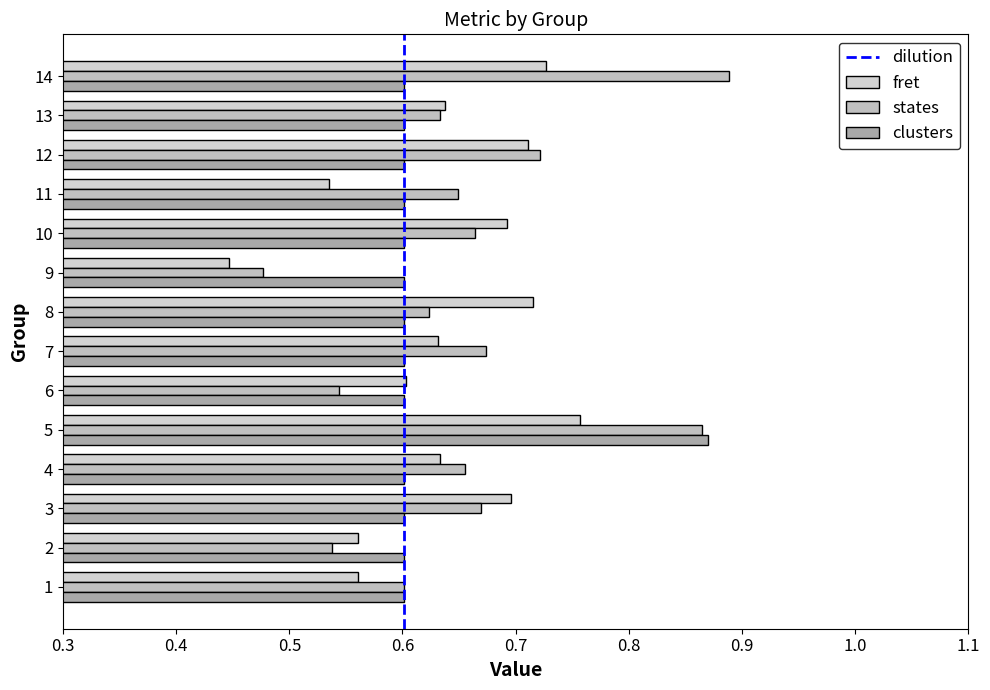

At which category is the sum across all series the highest?

5